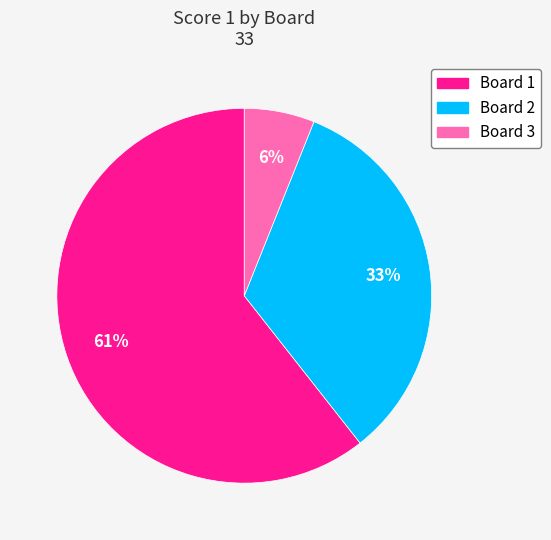

Rank the categories by value from lowest to highest.

Board 3, Board 2, Board 1